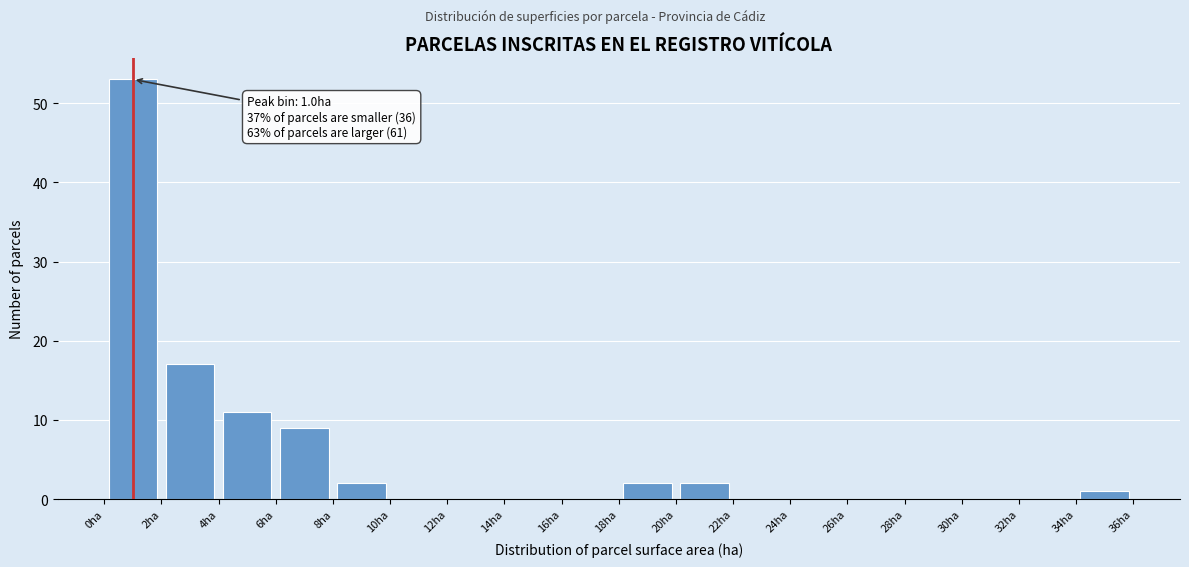

Which range on the x-axis has the tallest bar?

0 to 2